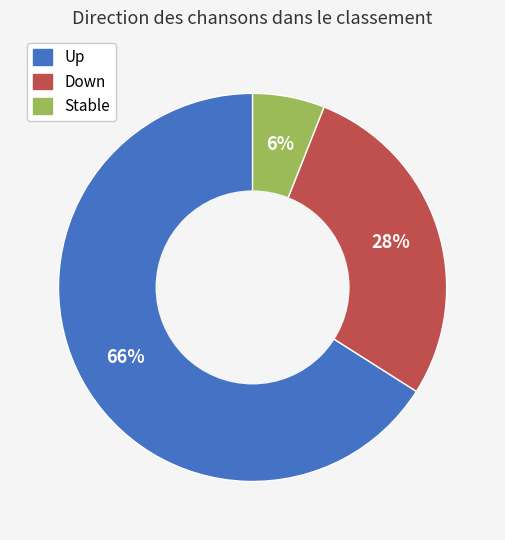

To the nearest percent, what is the difference between the largest and smallest slice percentages?

60%